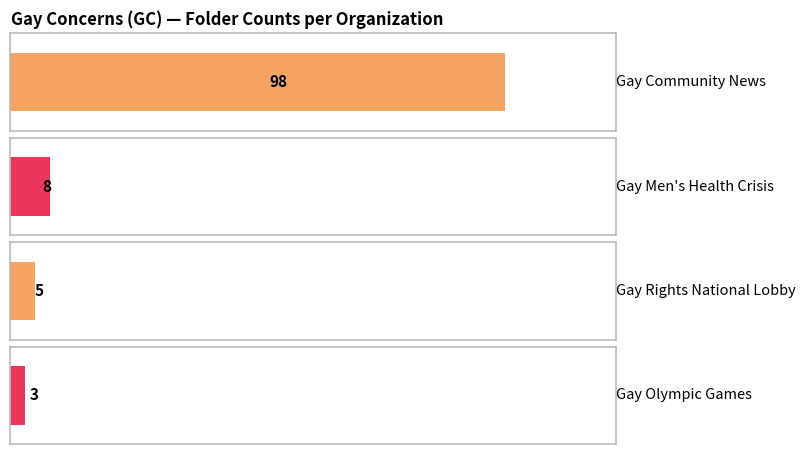

At which label is the value closest to 50?

Gay Men's Health Crisis